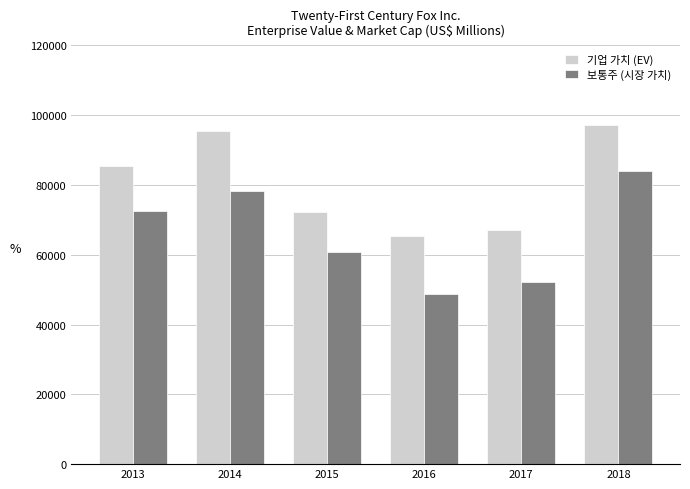

Which series has the largest total across all categories?

기업 가치 (EV)